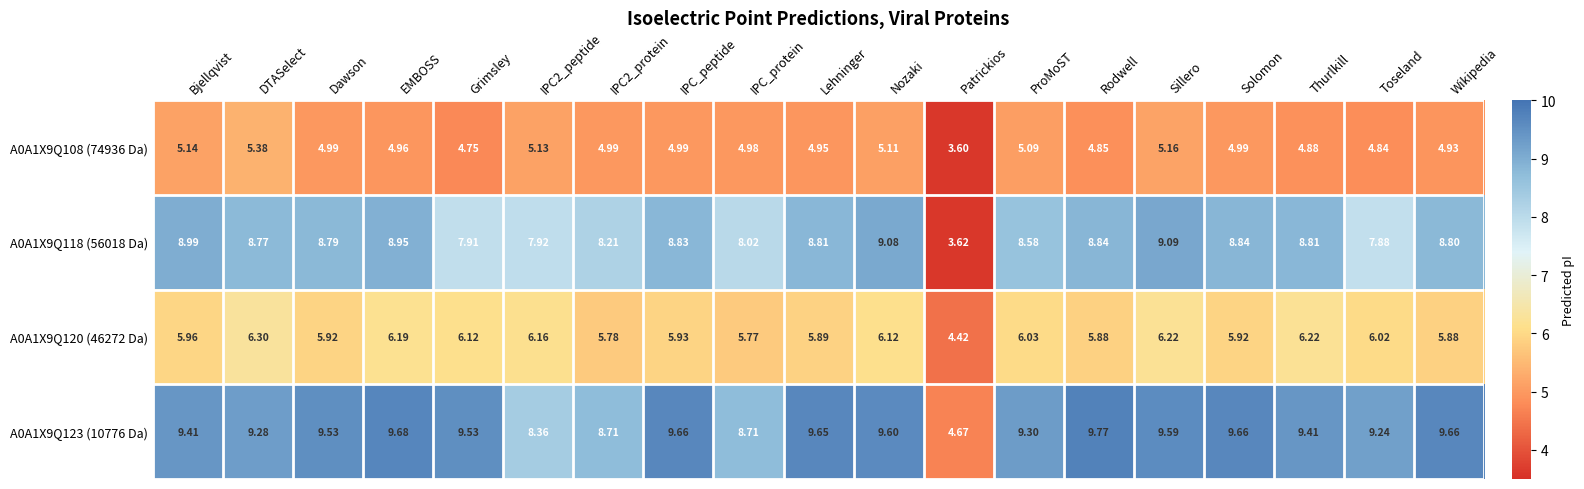

How many series are shown in this chart?

4